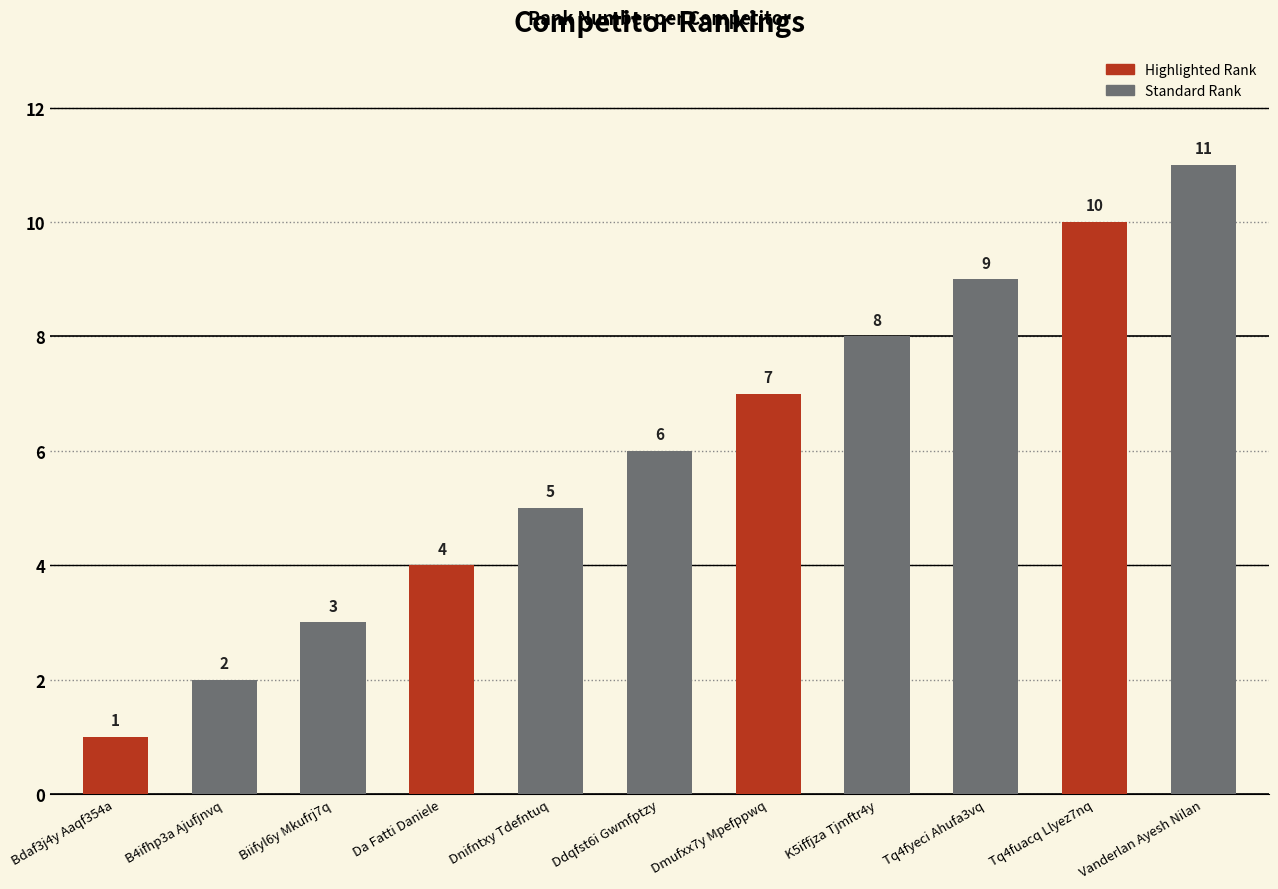

How many series are shown in this chart?

1